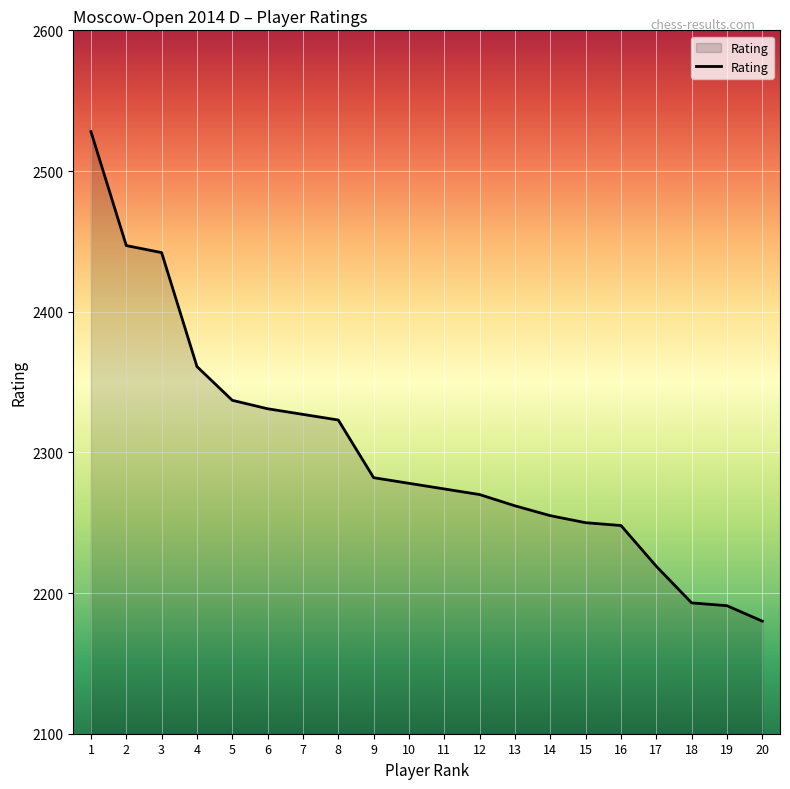

What is the sum of the values at 18 and 7?

4520